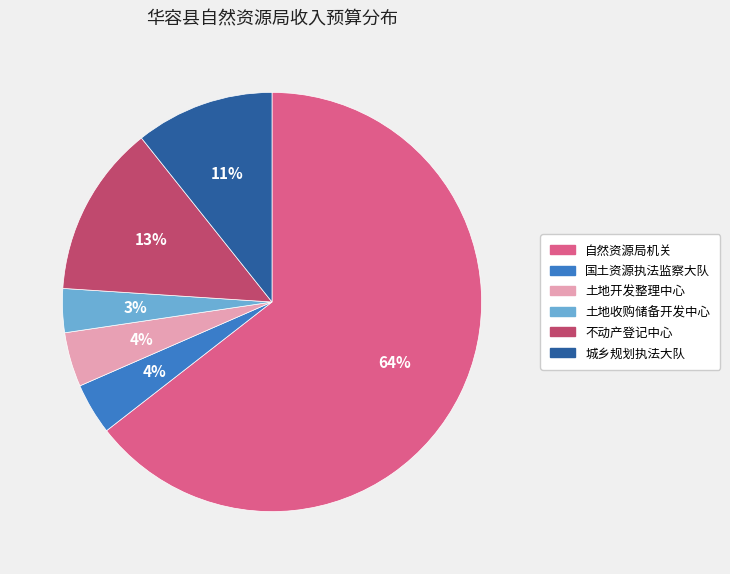

To the nearest percent, what is the combined percentage of 土地开发整理中心 and 国土资源执法监察大队?

8%